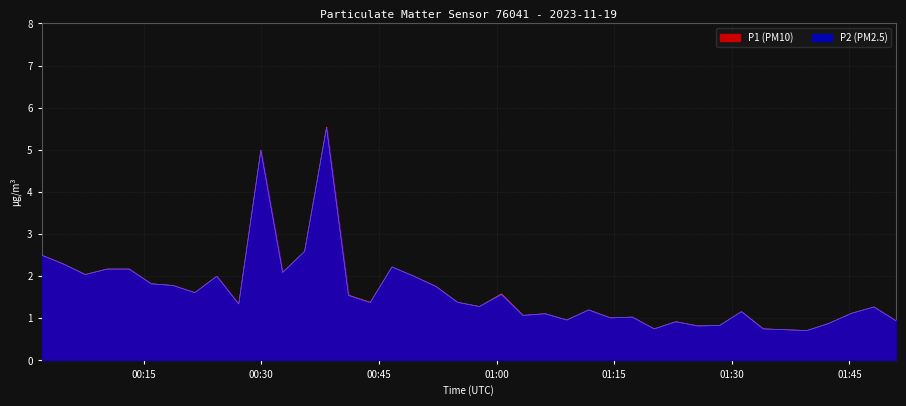

True or false: P1 and P2 intersect in this chart.

False